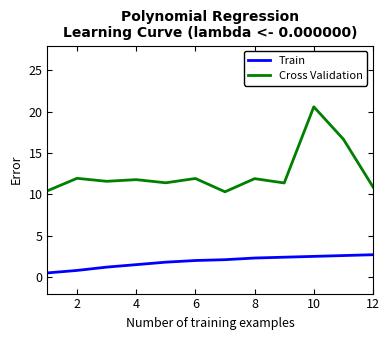

What is the highest value of the Cross Validation series?

20.6